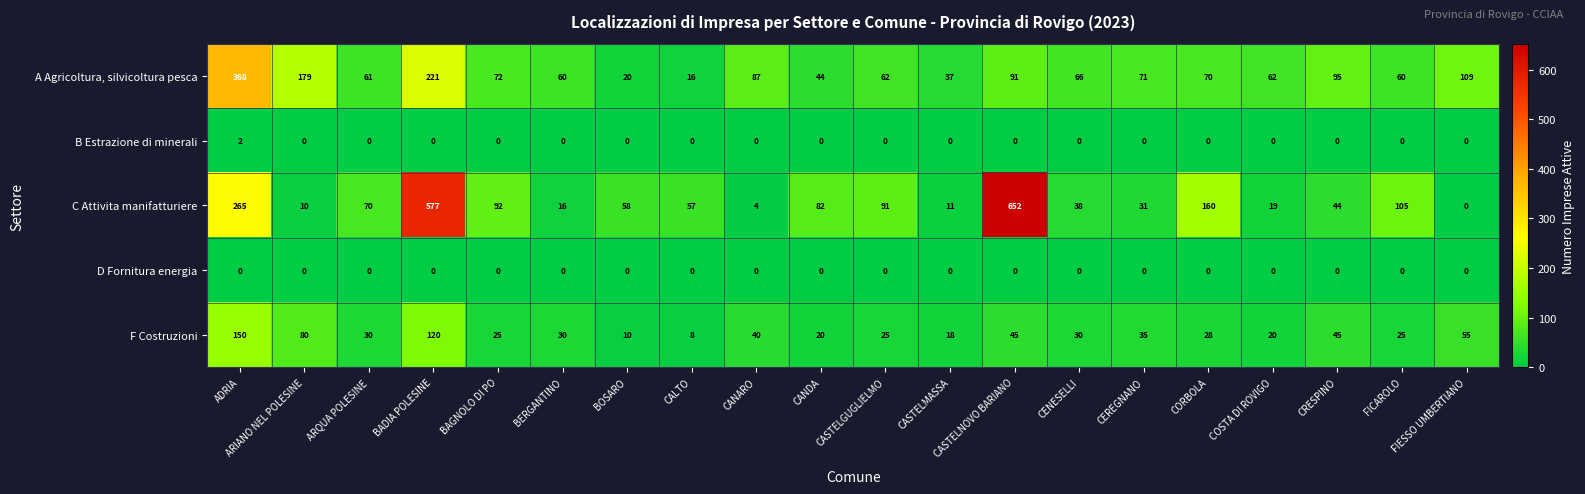

Which series has the largest range (max minus min)?

C Attivita manifatturiere